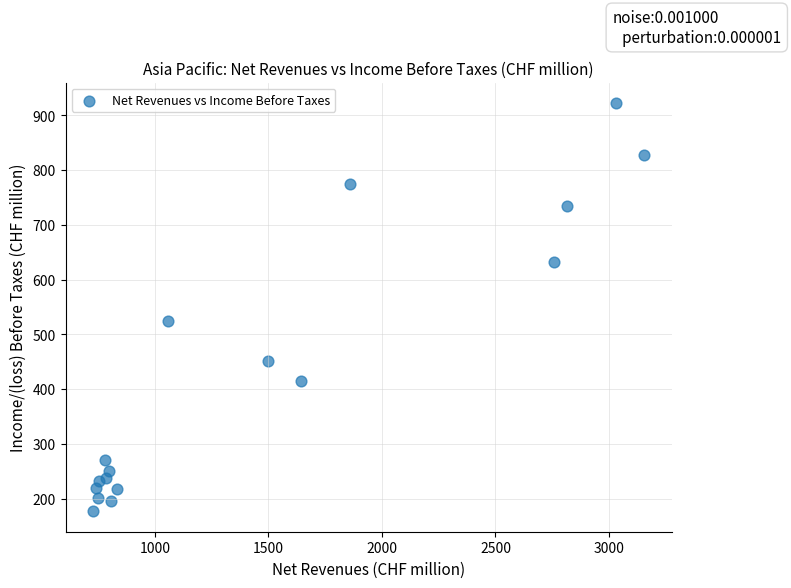

What is the range of Y values (max minus min)?

745